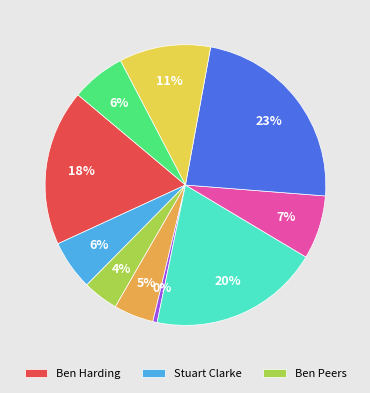

To the nearest percent, what is the difference between the largest and smallest slice percentages?

23%